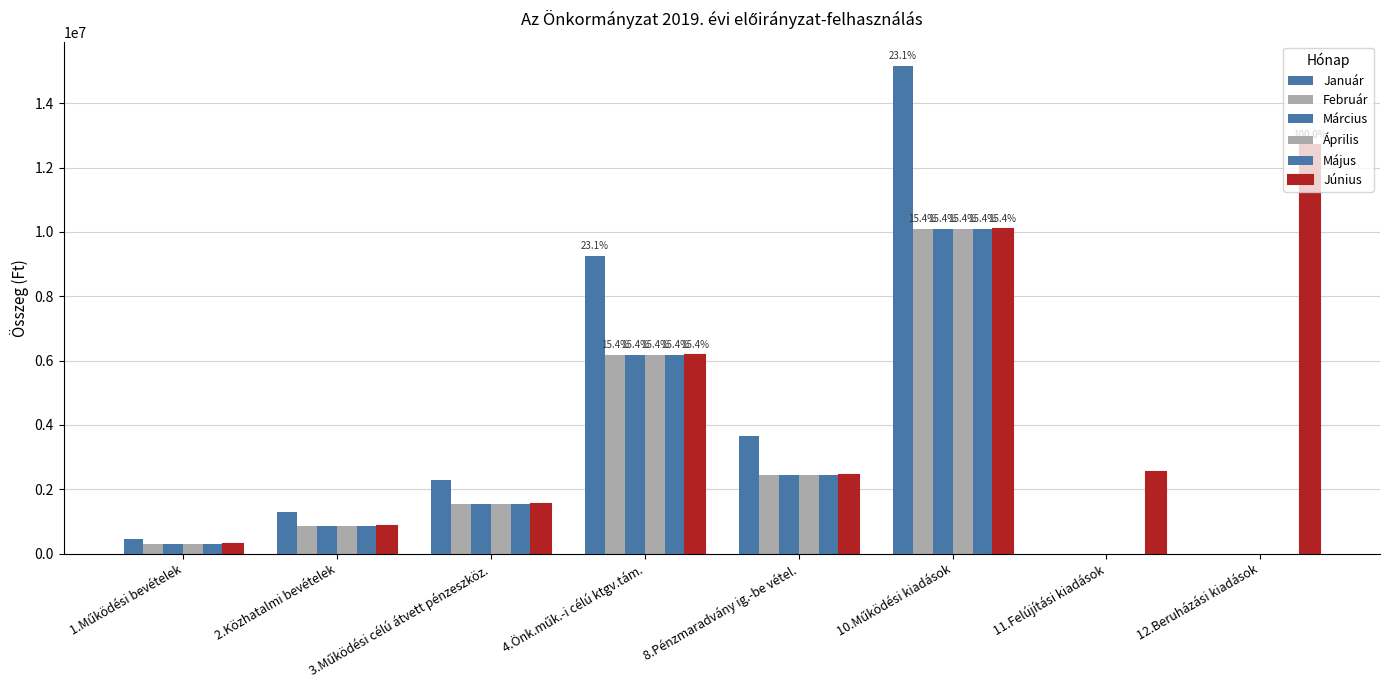

Are the bars grouped side by side (vs. stacked)?

Yes